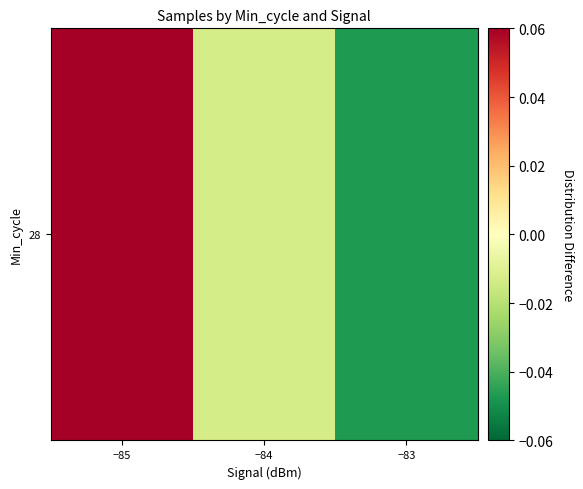

At which category does the chart reach its minimum across all series?

−83